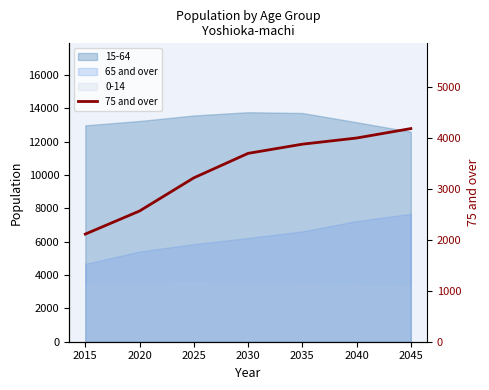

What is the sum of the values at 2015 and 2020?

4675